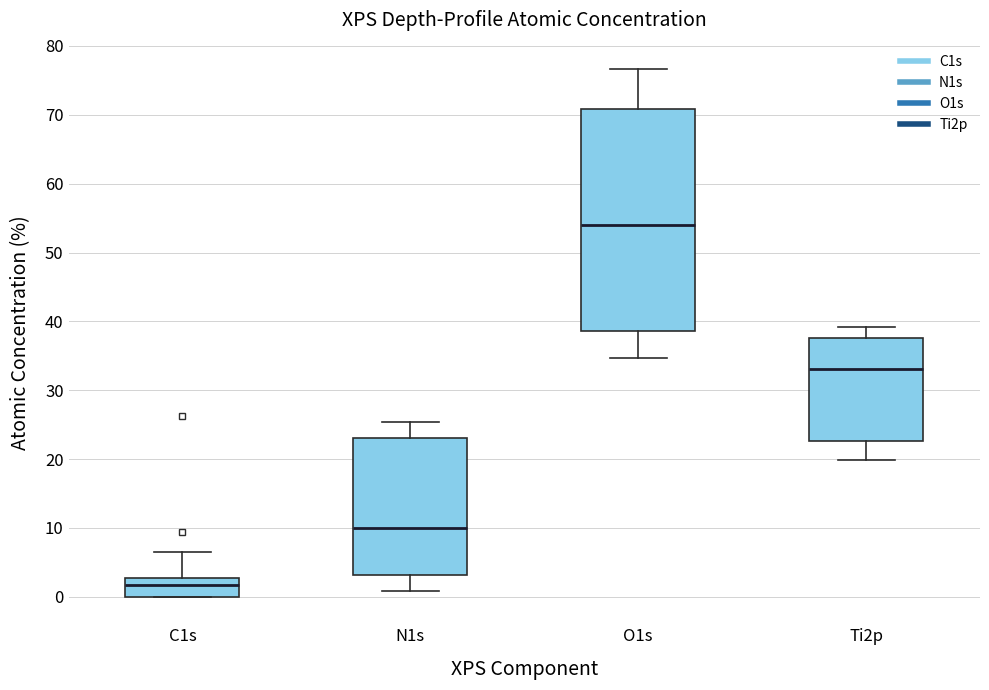

Reading left to right, transcribe this box plot: for each box, give where its median line is, the range the box spans, and where its two whiskers end, as read against the y-axis. The values are not printed on the chart, so give them approximately, as read against the axis.

C1s: median 2, box 0 to 3, whiskers 0 to 6
N1s: median 10, box 3 to 23, whiskers 1 to 25
O1s: median 54, box 39 to 71, whiskers 35 to 77
Ti2p: median 33, box 23 to 38, whiskers 20 to 39